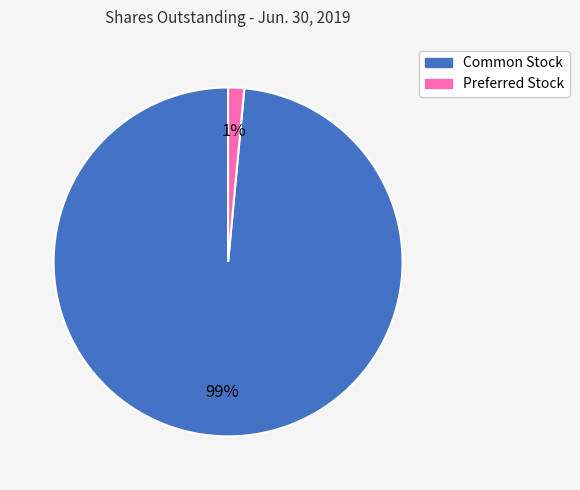

To the nearest percent, what is the average slice percentage?

50%